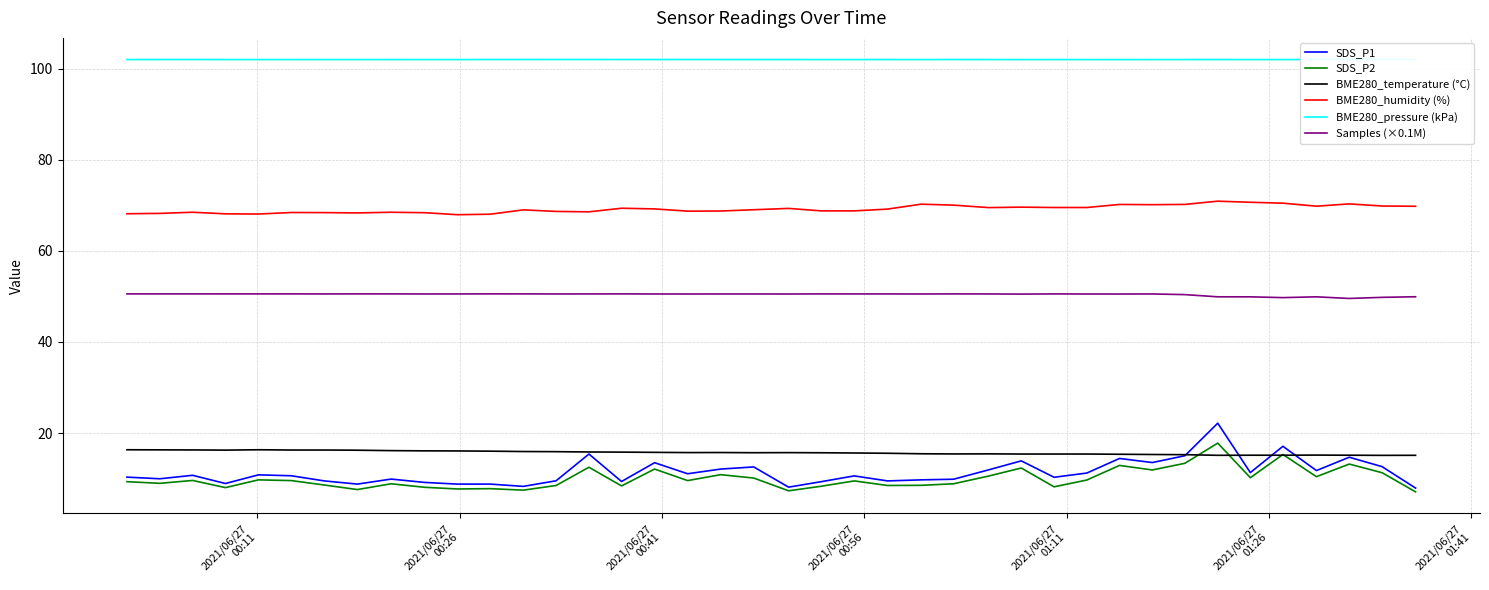

What is the maximum value shown in the chart?

102.0